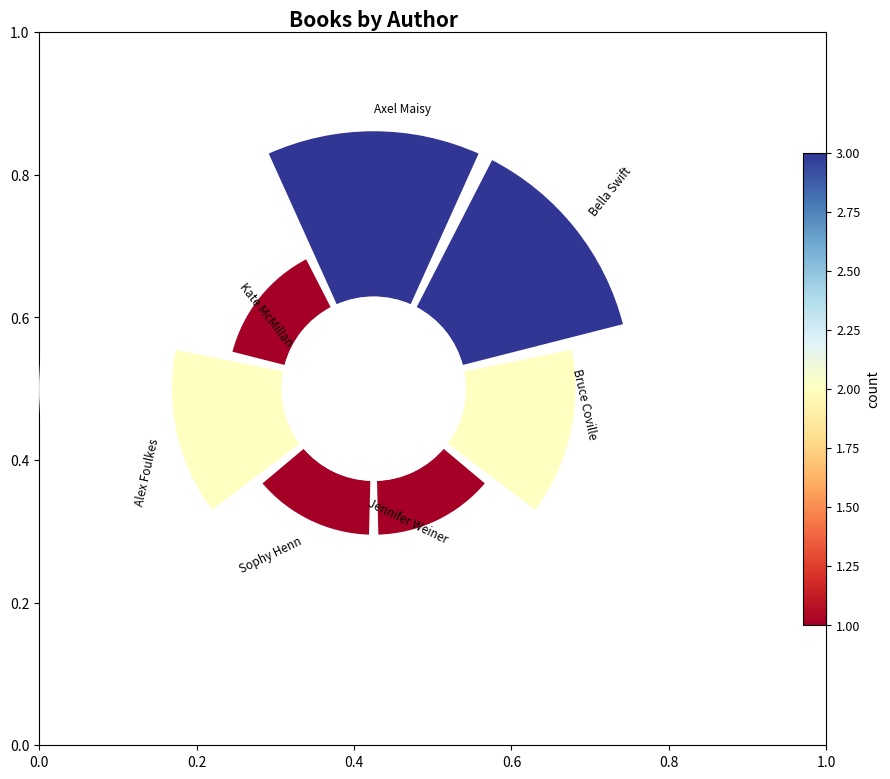

What is the smallest slice in the pie chart?

Jennifer Weiner